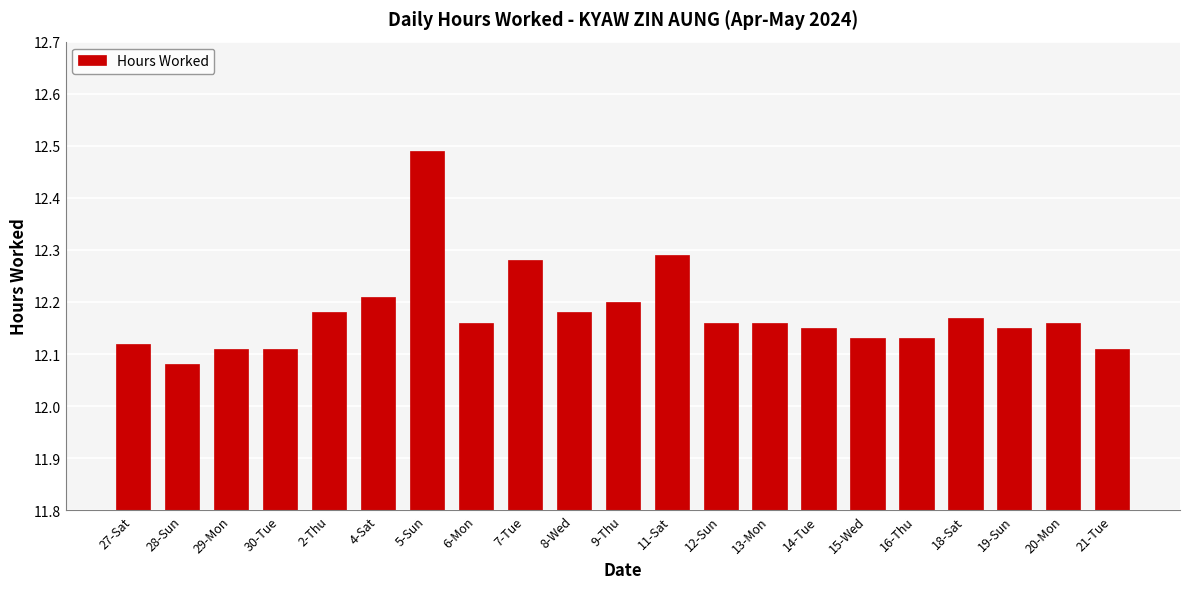

At which category does the chart reach its peak across all series?

5-Sun